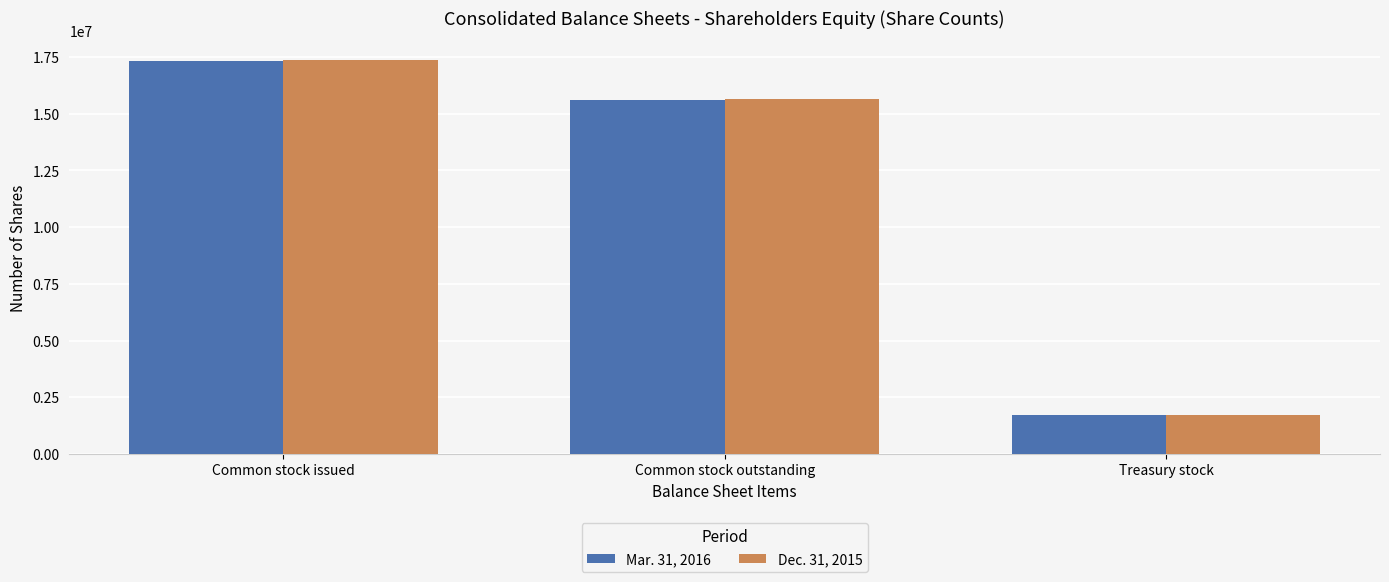

At how many categories does at least one series exceed 9686339?

2